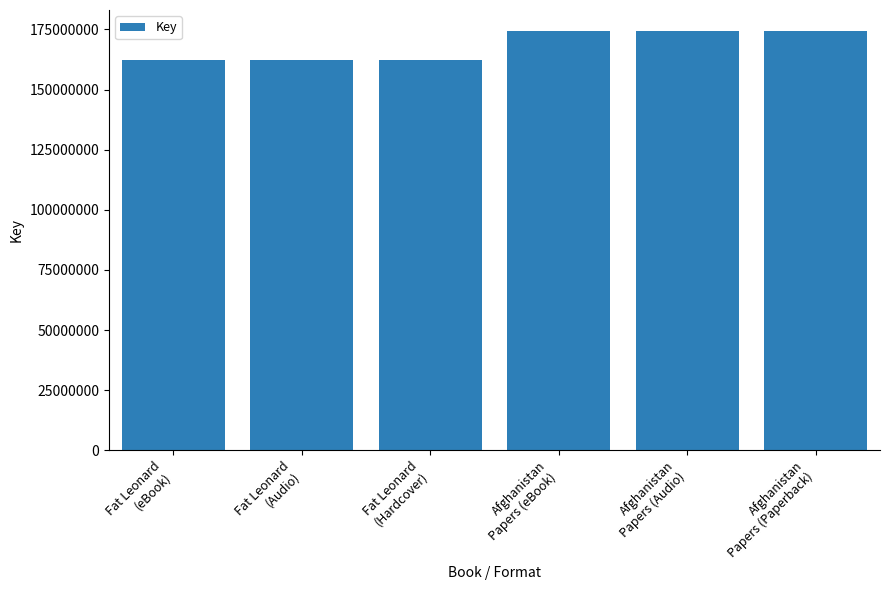

What is the greatest value displayed?

174374117